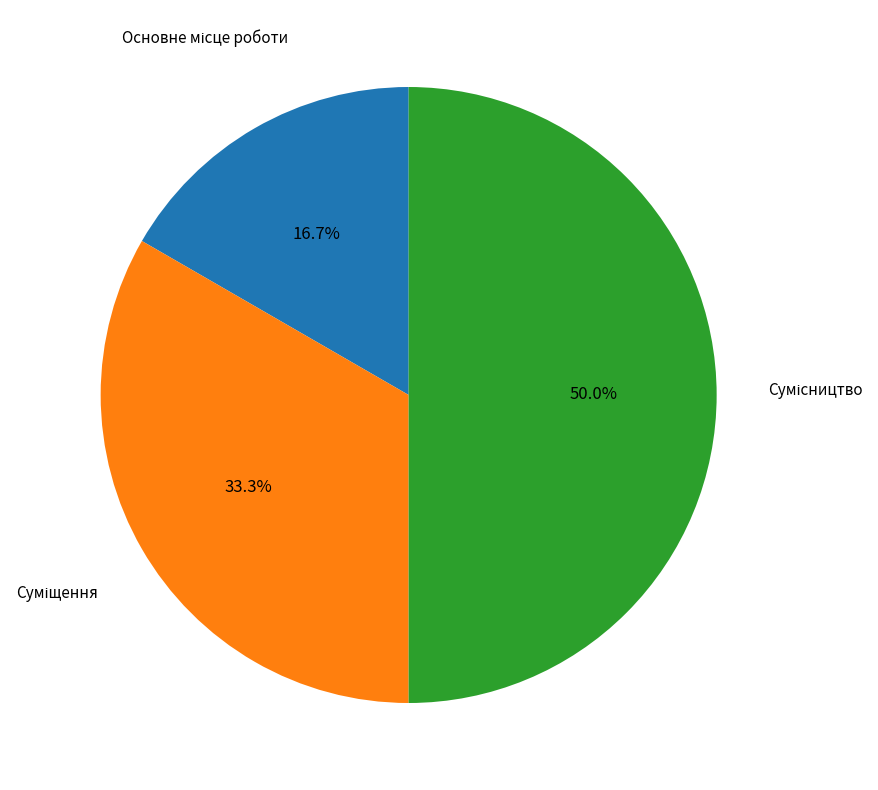

Count the number of slices in the pie.

3